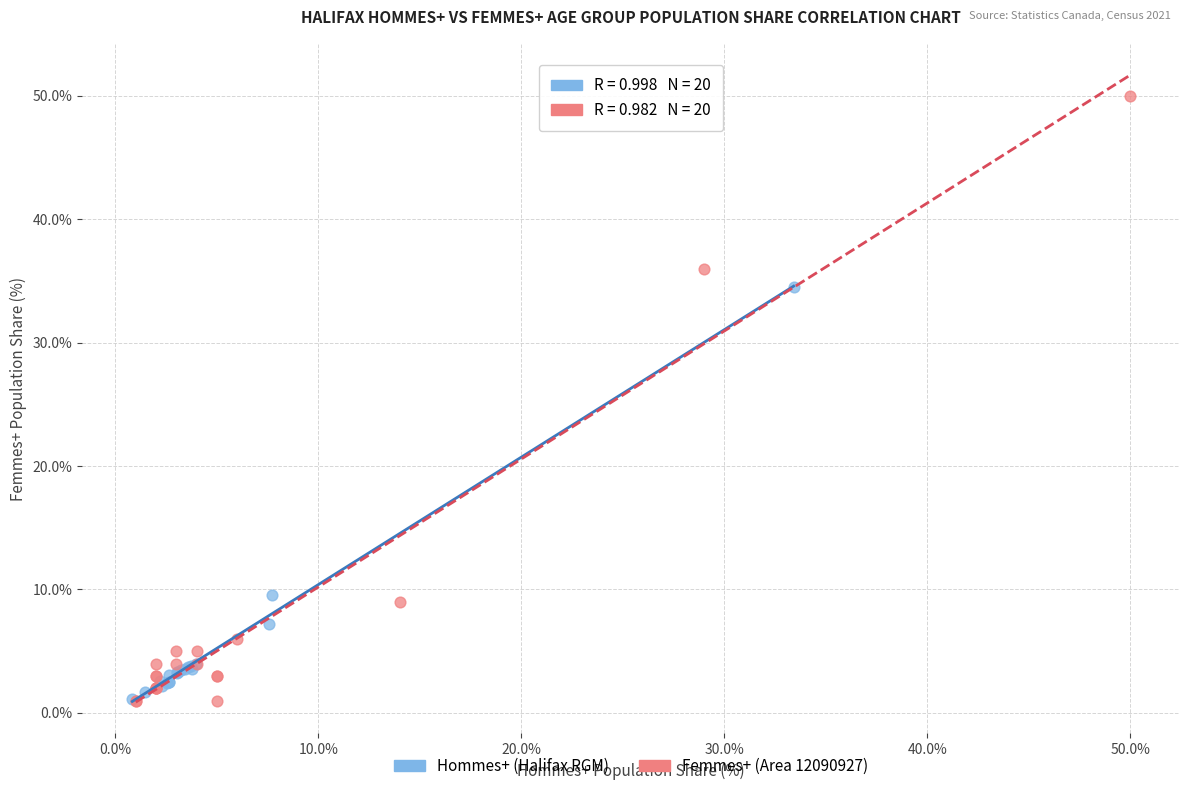

Which series has the largest Y range (max minus min)?

Femmes+ (Area 12090927)